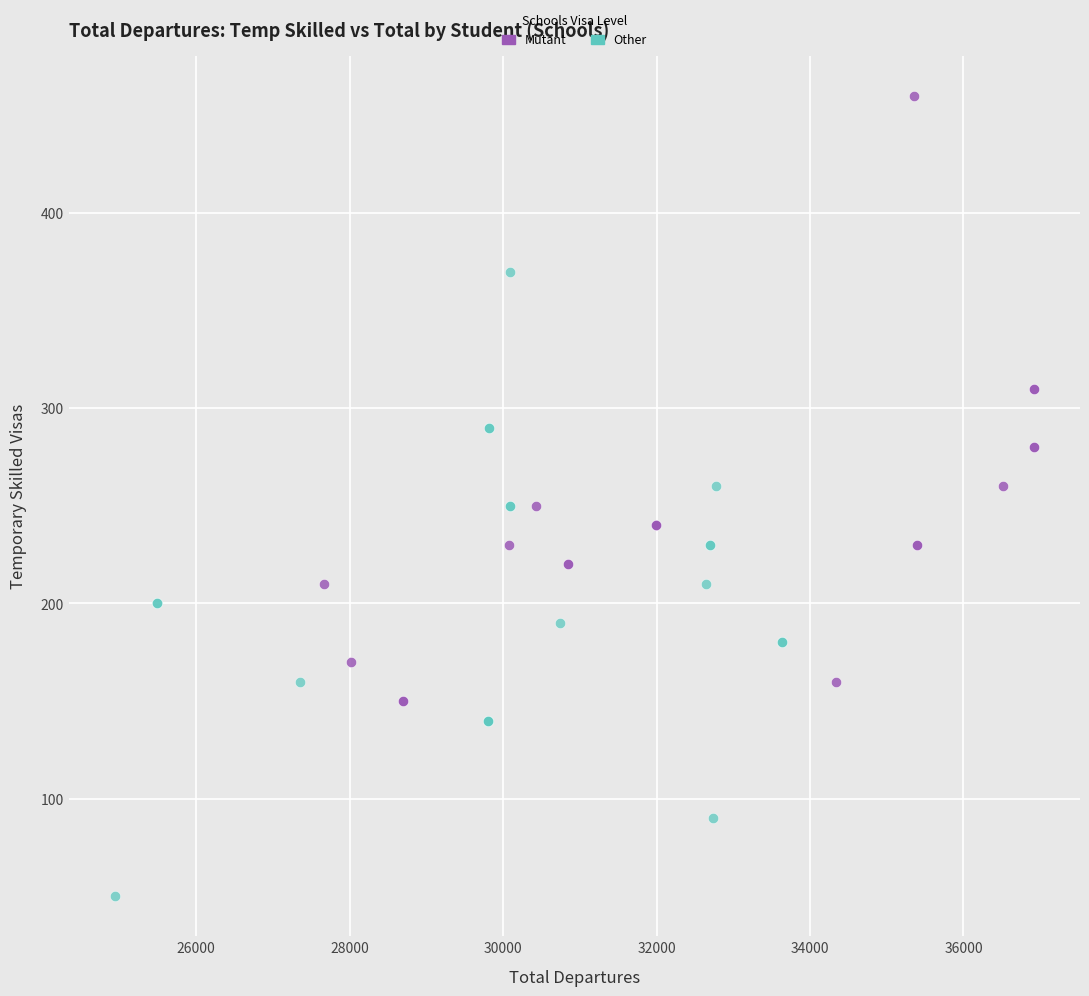

What are all the series names shown in the legend?

Mutant, Other